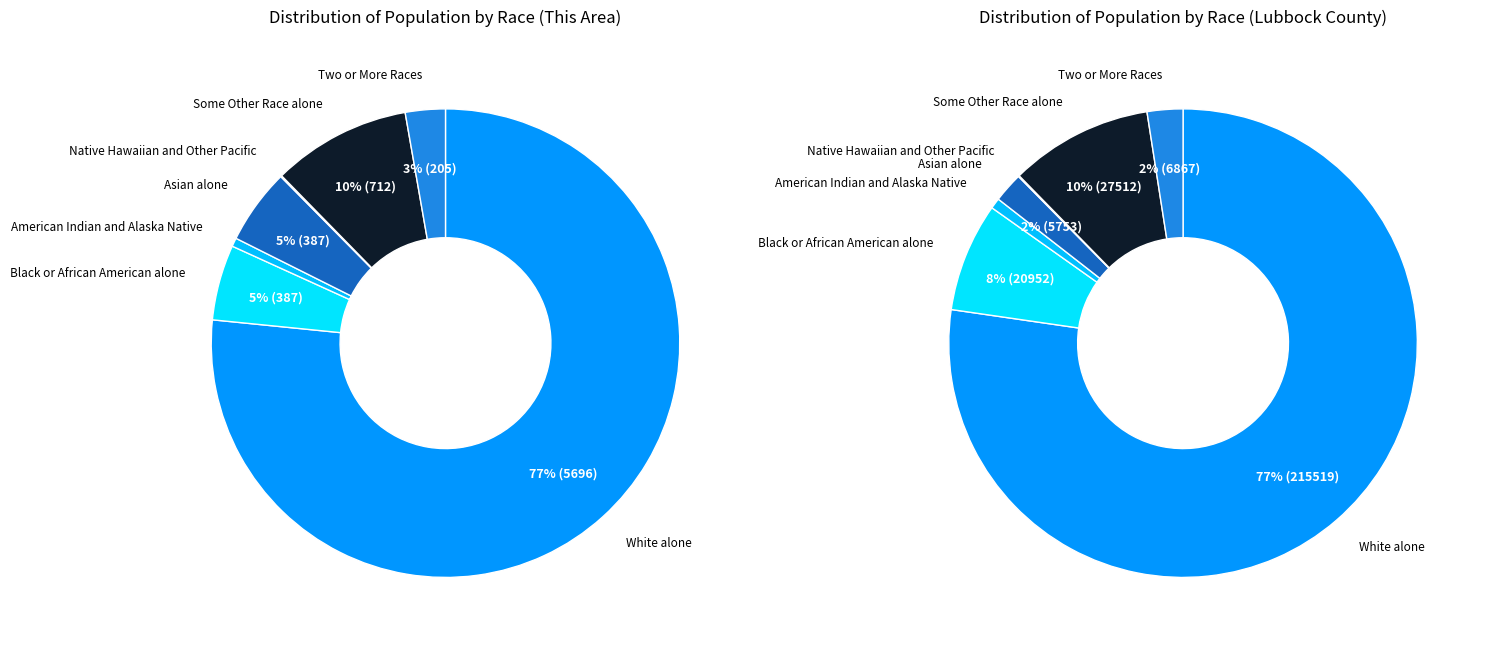

True or false: Some Other Race alone accounts for 23% of the total.

False